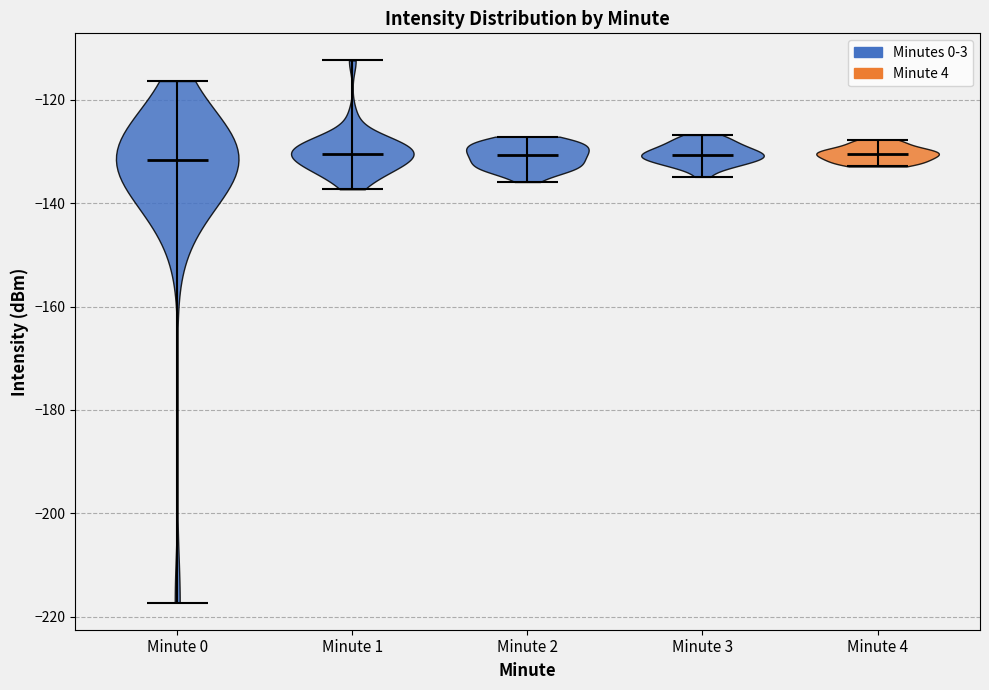

What is the highest point the violin for Minute 2 reaches on the y-axis? The values are not printed on the chart, so give them approximately, as read against the axis.

-128